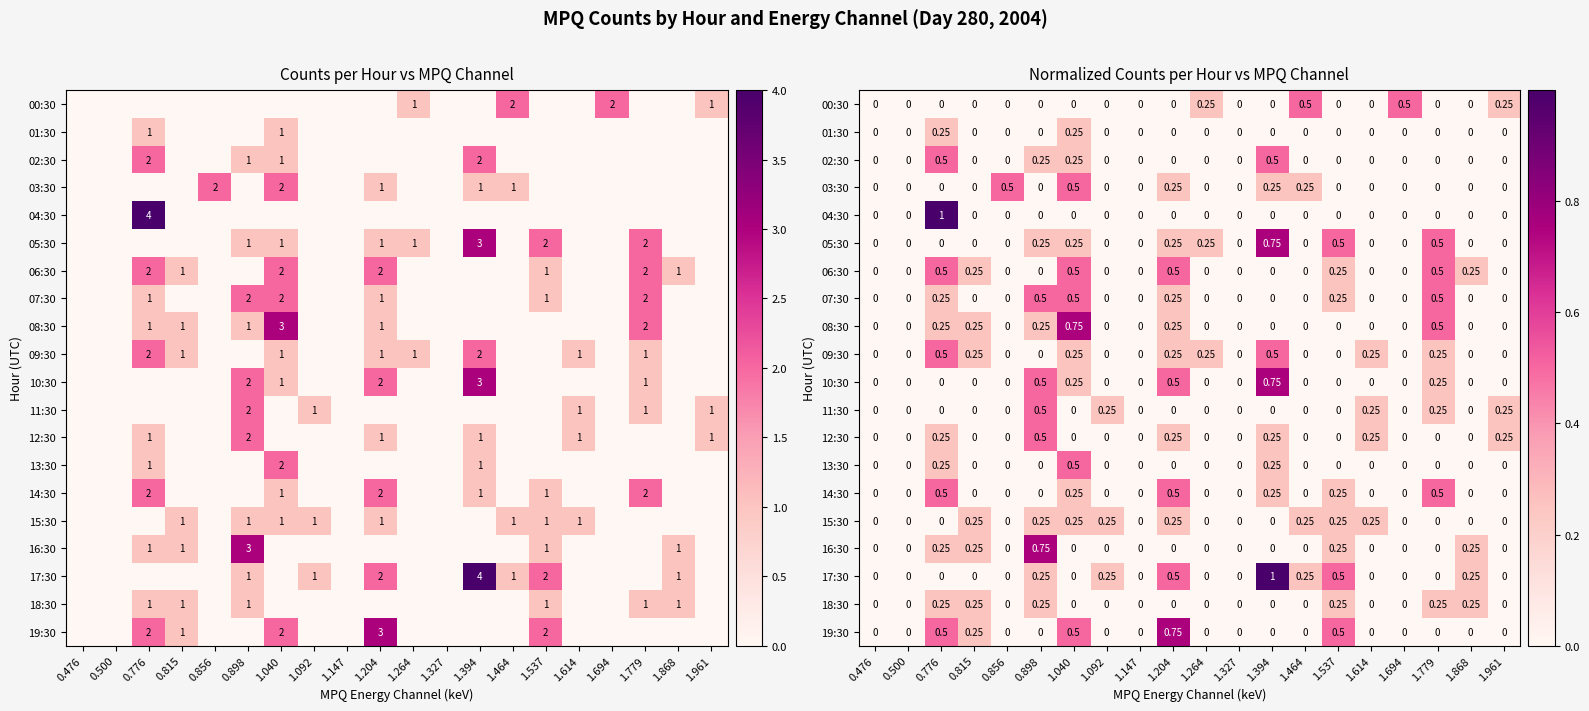

At which category is the sum across all series the highest?

0.776